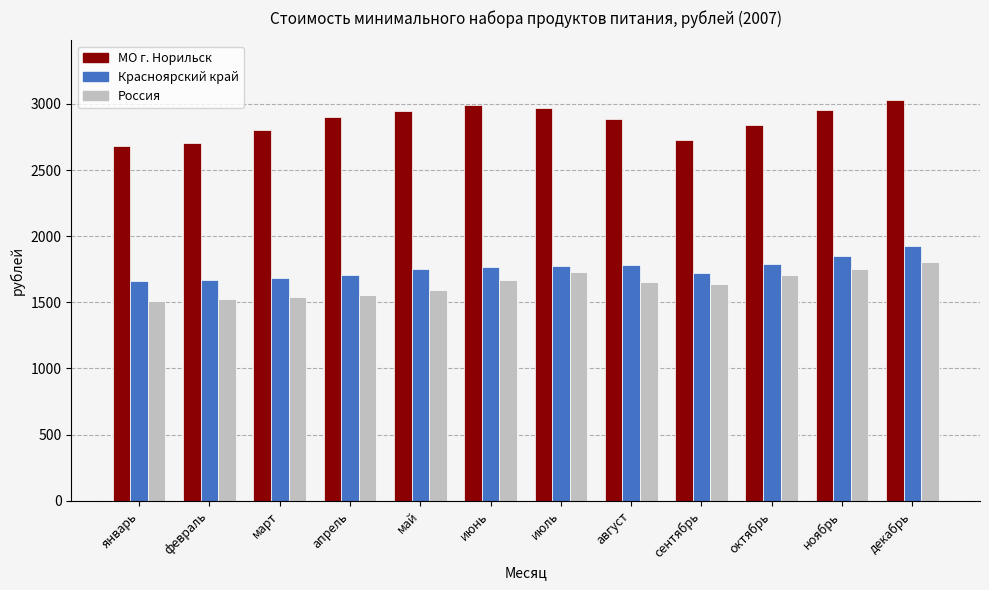

Rank the series at август from lowest to highest value.

Россия, Красноярский край, МО г. Норильск